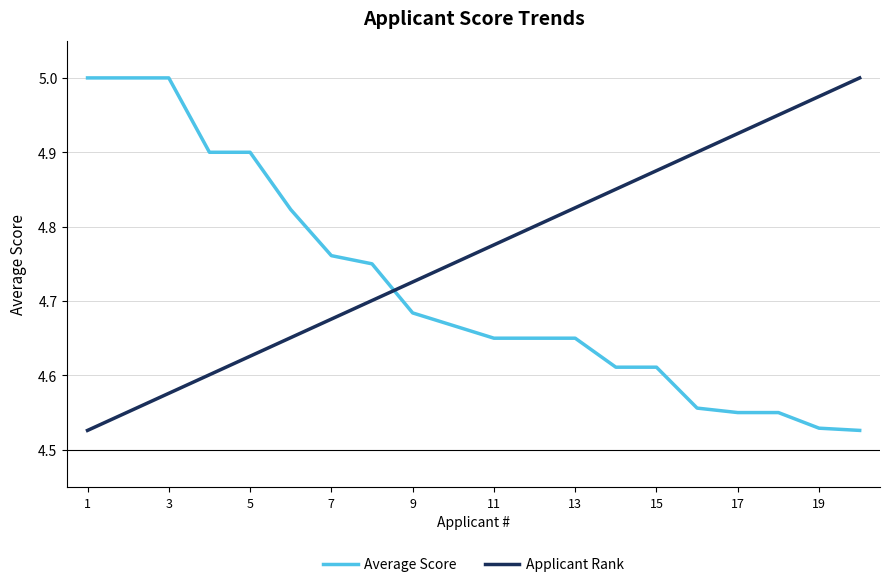

True or false: Applicant Rank and Average Score cross at least once.

True